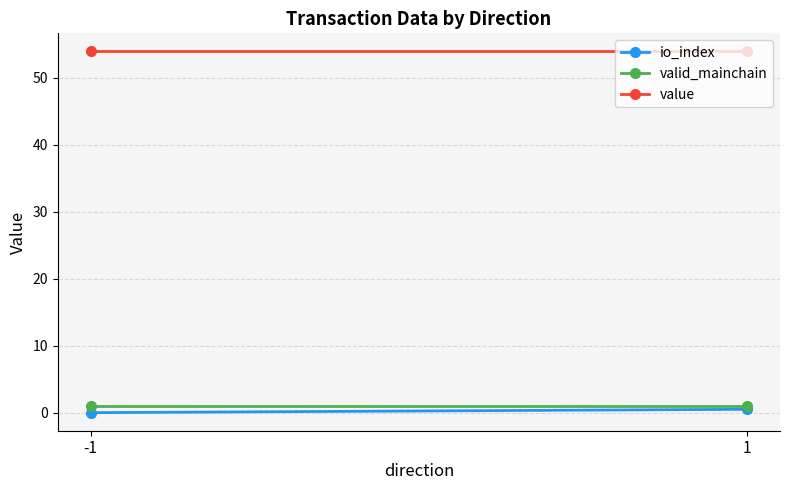

Reading left to right, extract all data points from this chart.

io_index: 0.0	0.5
valid_mainchain: 1.0	1.0
value: 54.0	54.0